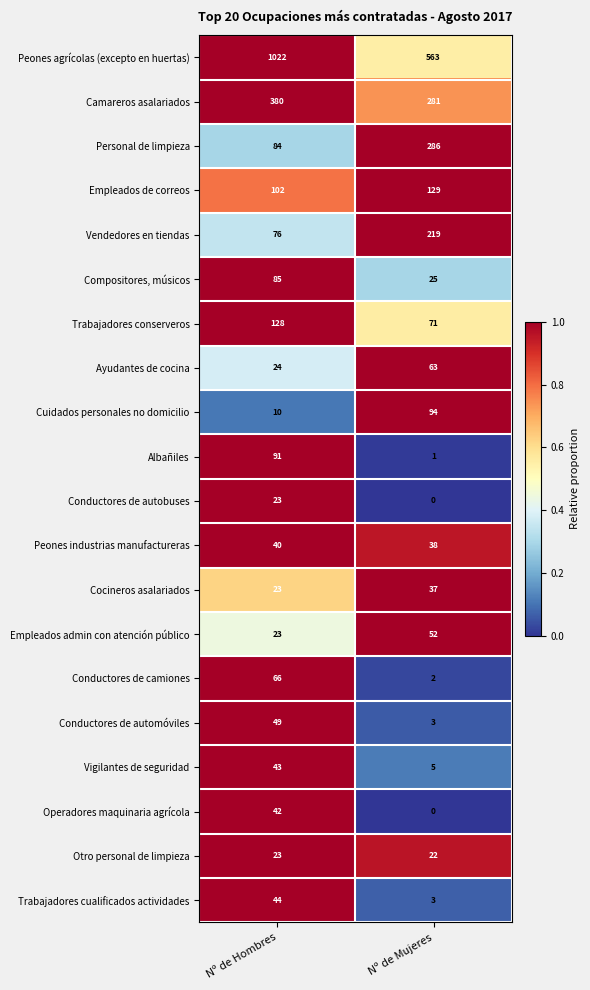

Between Nº de Hombres and Nº de Mujeres, which series saw the biggest shift?

Peones agrícolas (excepto en huertas)